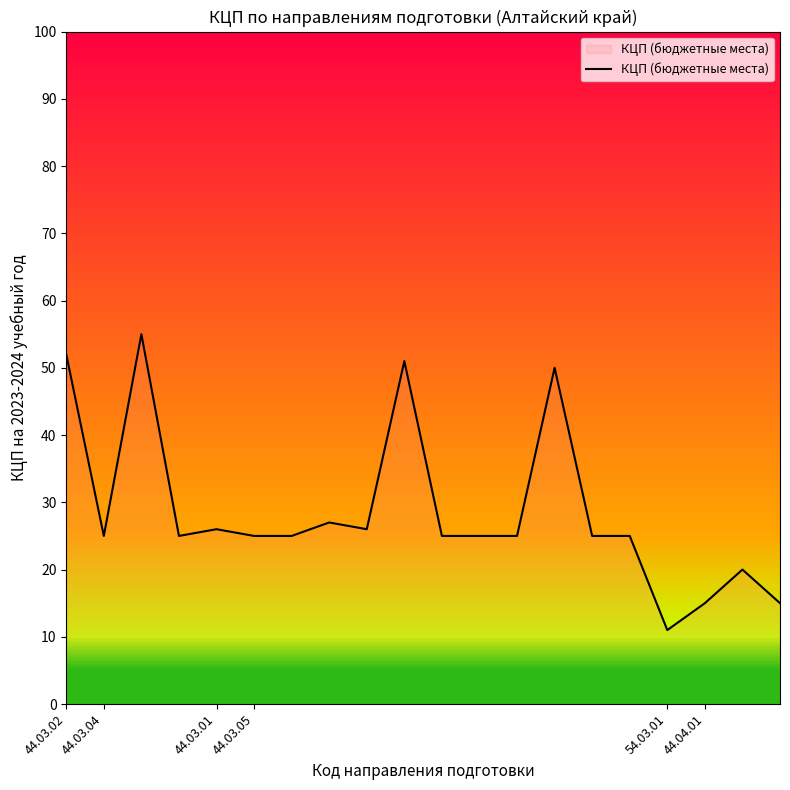

True or false: the data has more than 1 interior local peaks.

True